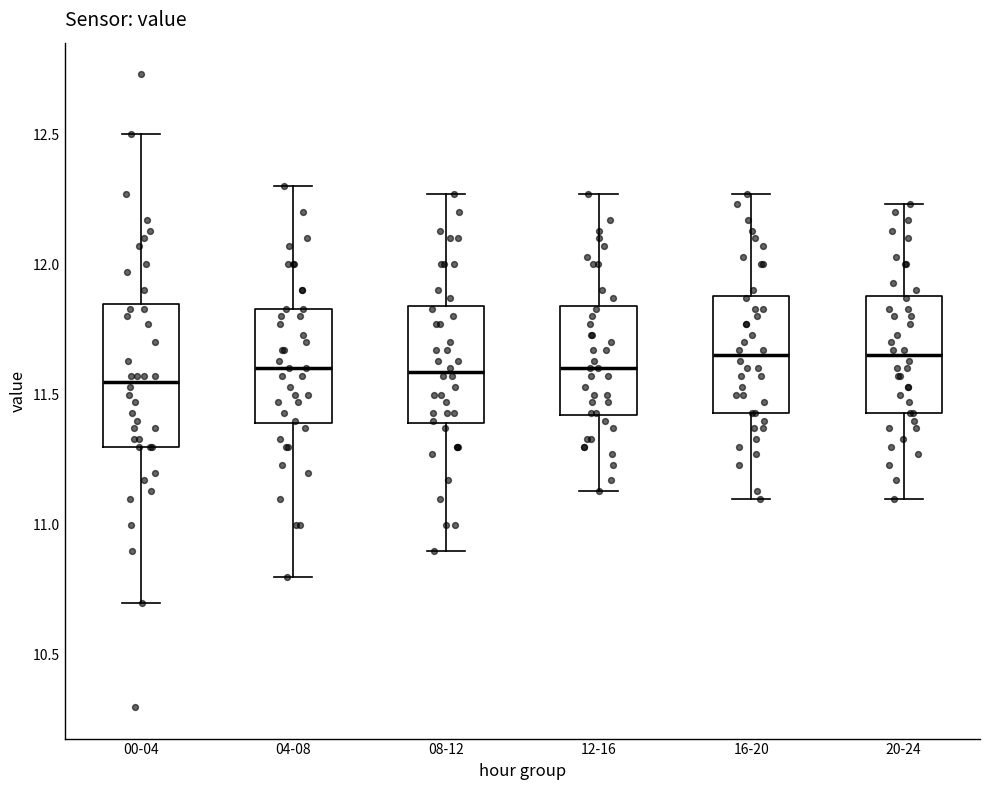

Comparing the boxes themselves (not the whiskers), which one is the tallest?

00-04